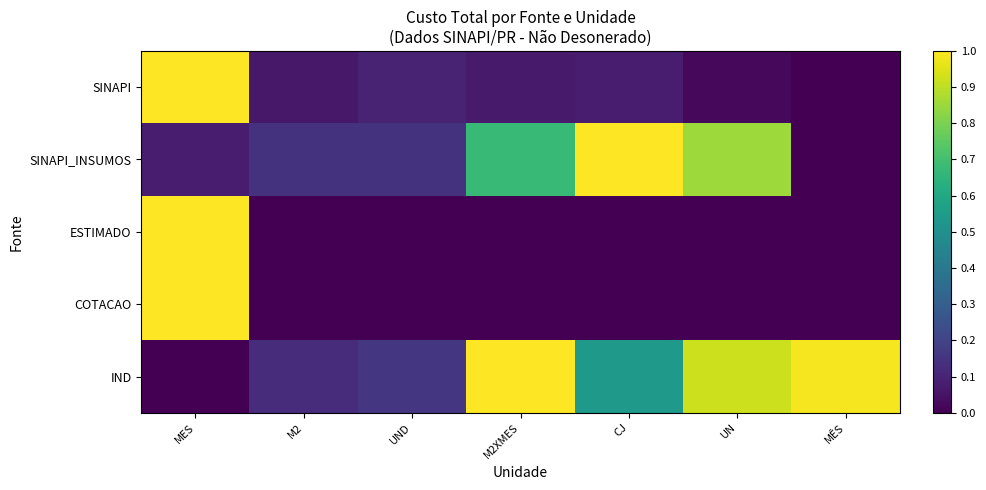

Count the number of categories in the chart.

7